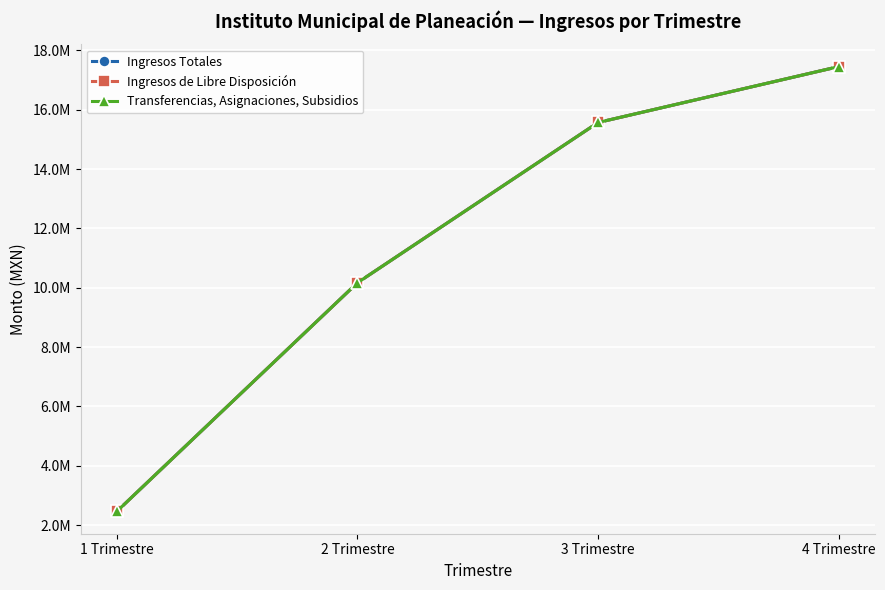

What is the difference between the Transferencias, Asignaciones, Subsidios values at 4 Trimestre and 3 Trimestre?

1883287.6